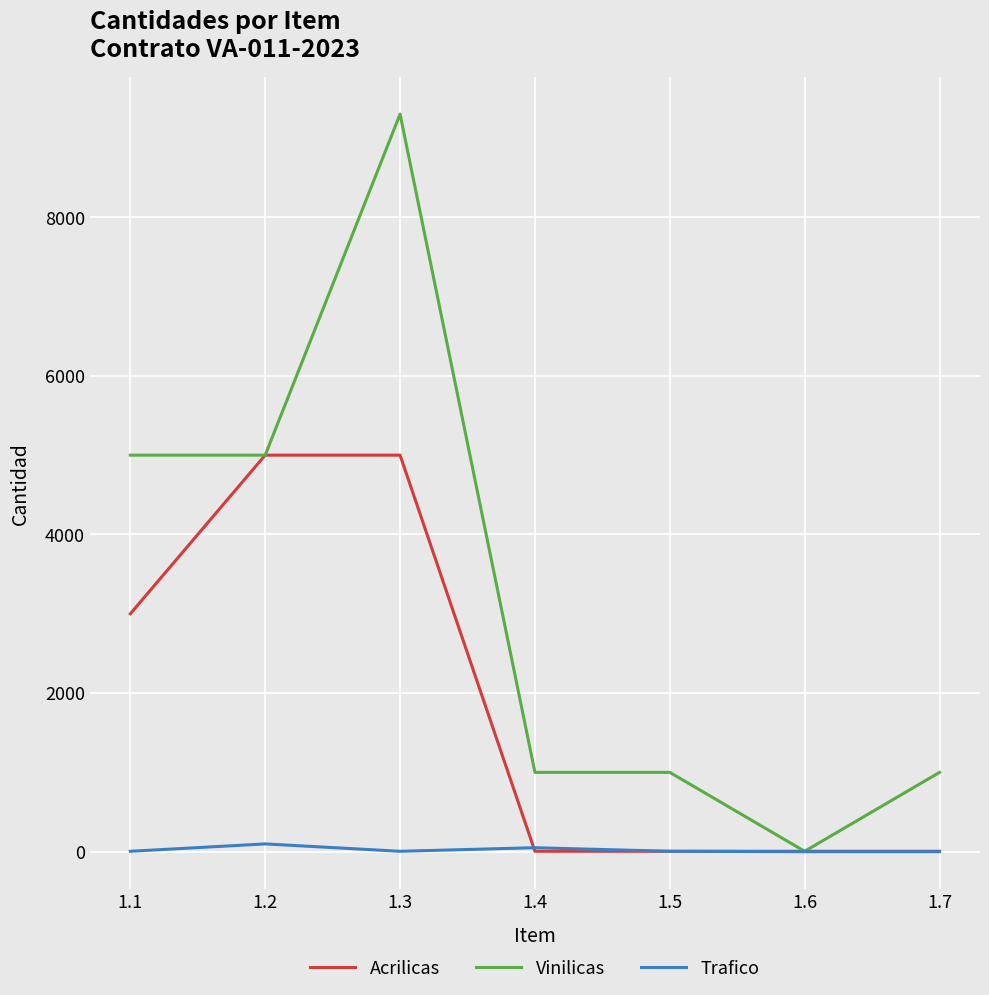

What is the sum of the Vinilicas values at 1.1 and 1.4?

6000